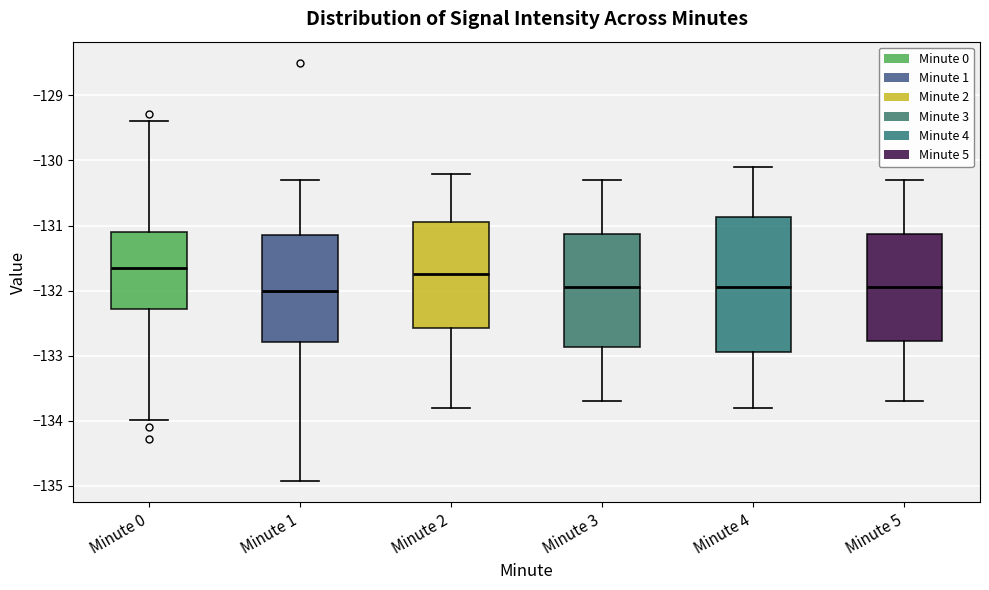

Where is the lower edge of the box for Minute 2 on the y-axis? The values are not printed on the chart, so give them approximately, as read against the axis.

-132.6